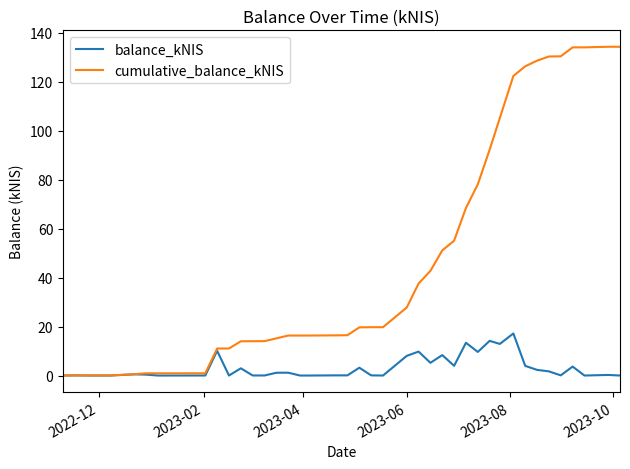

Which series has the largest range (max minus min)?

cumulative_balance_kNIS